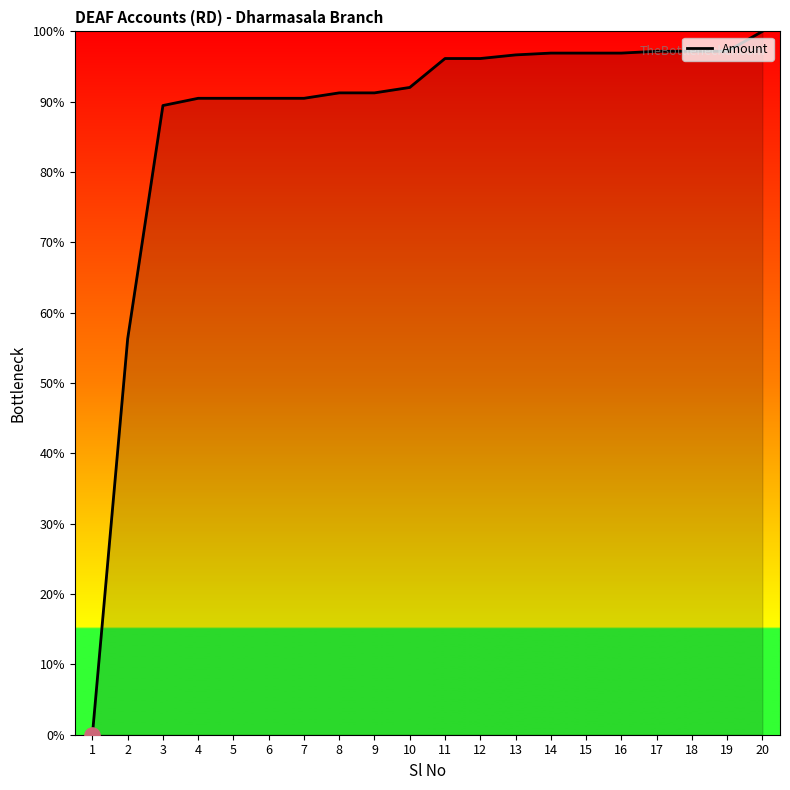

What is the change in value from 12 to 13?

+0.5